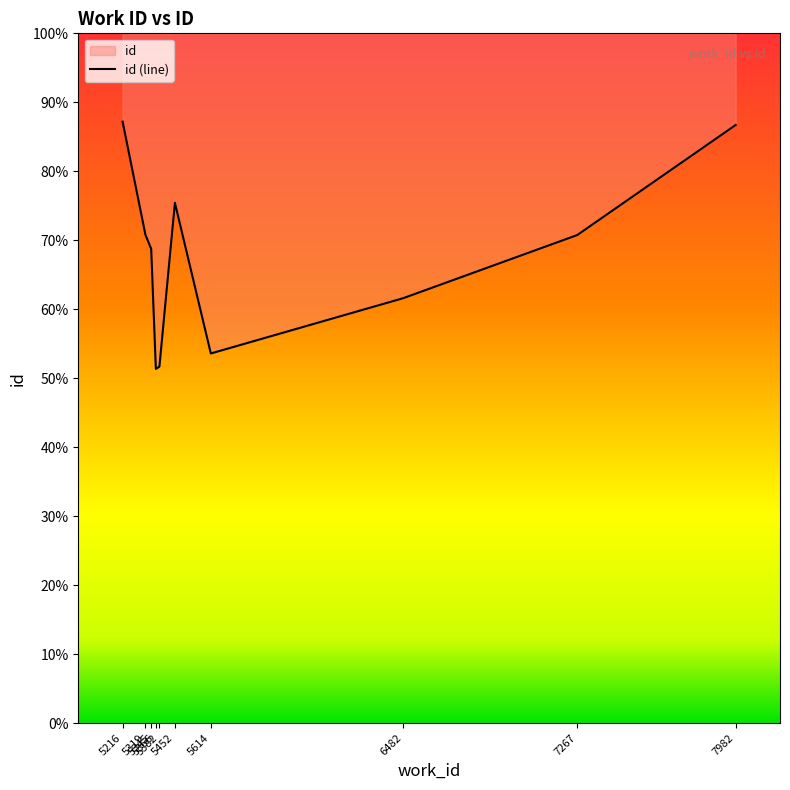

What is the value of the 2nd point from the left?

19822